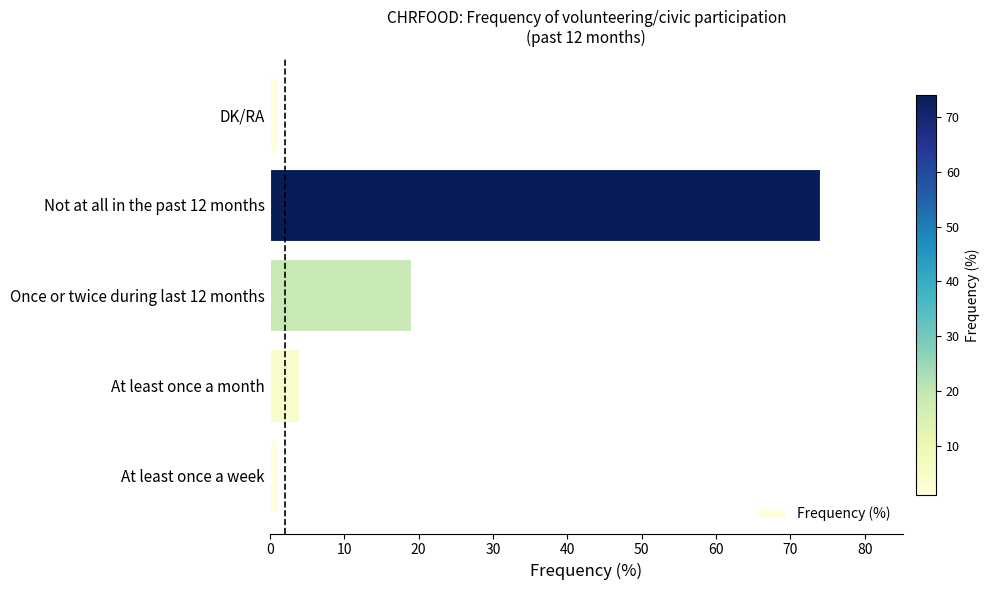

How many bars are there in total?

5